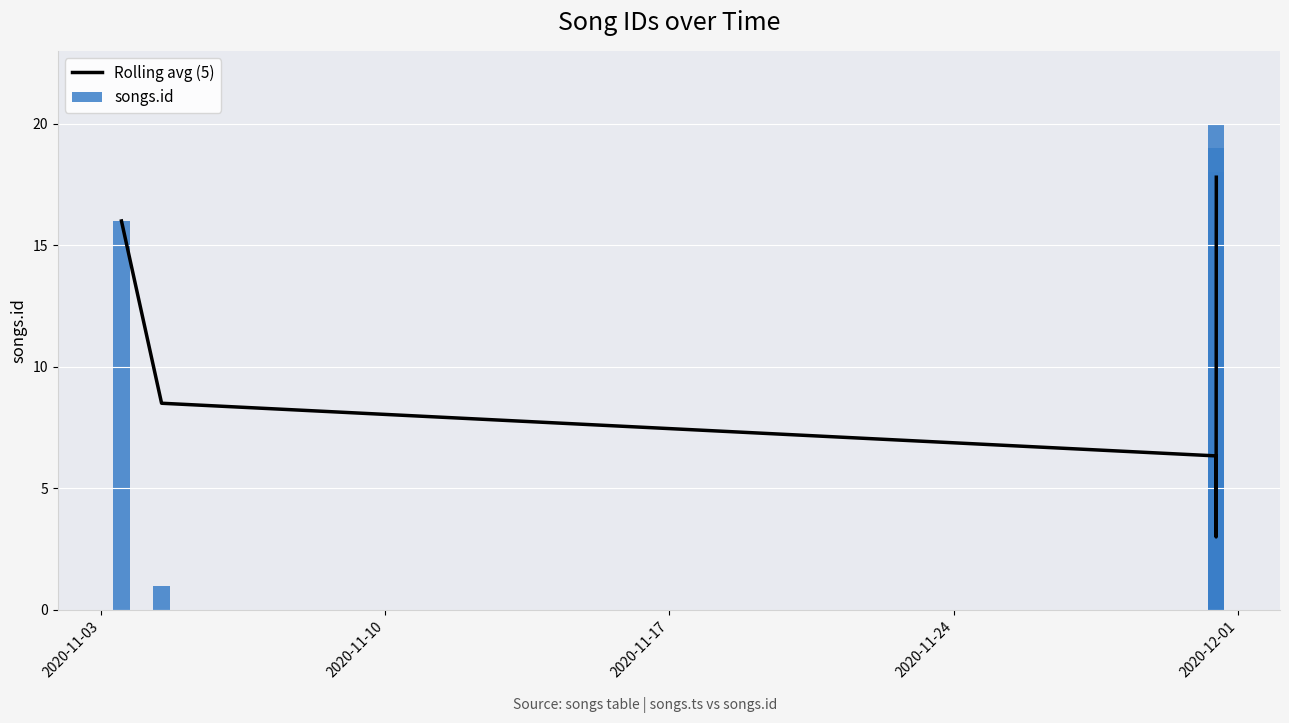

Rank the series by their average value, from highest to lowest.

songs.id, Rolling avg (5)